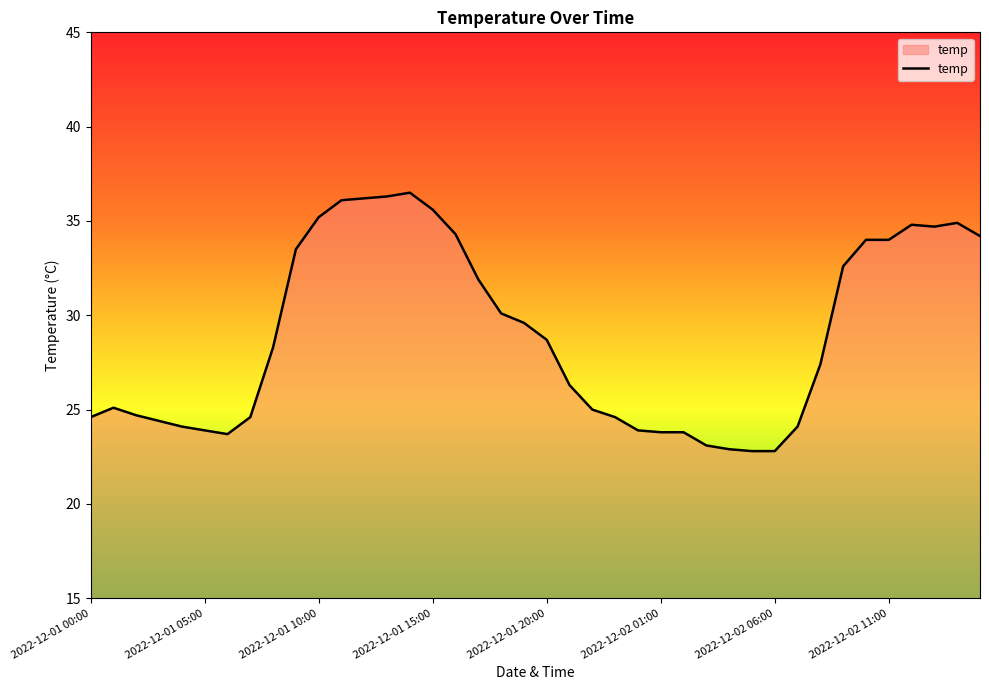

What is the difference between the maximum and minimum values?

13.7